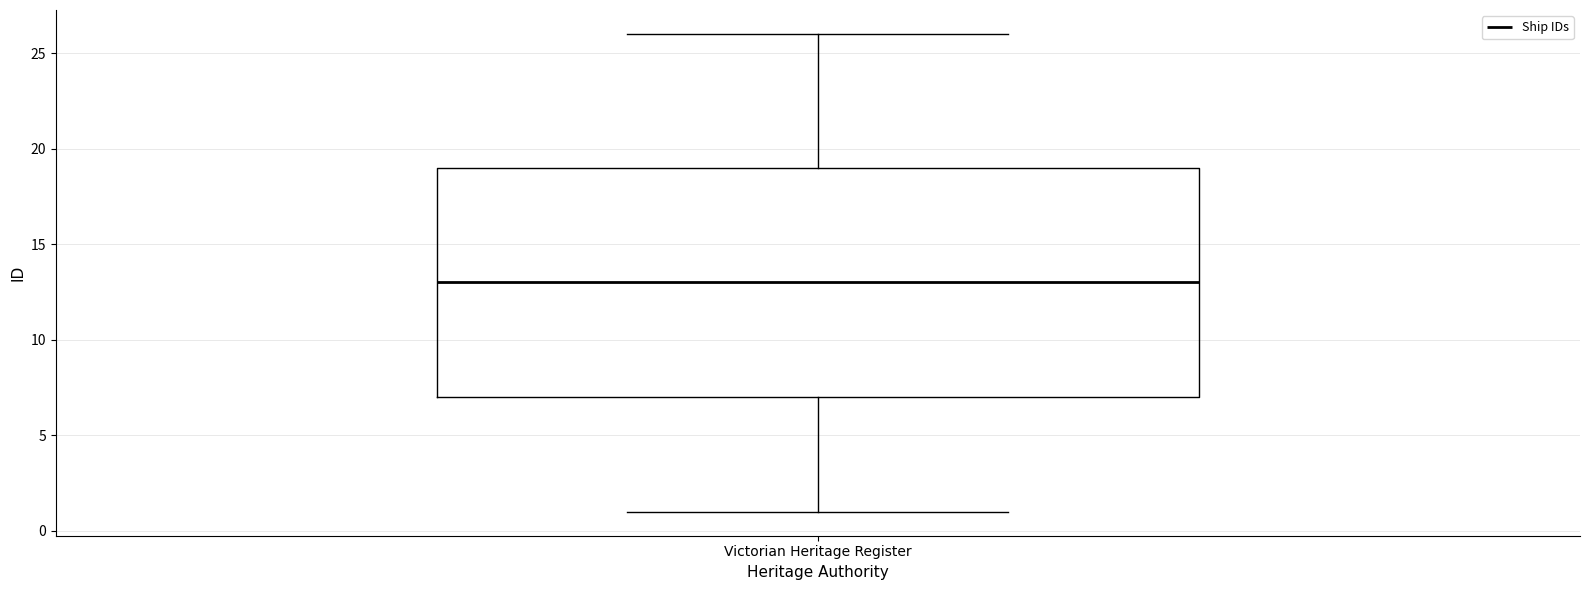

Read this box plot against the y-axis: the position of the median line, the range covered by the box, and the ends of both whiskers. The values are not printed on the chart, so give them approximately, as read against the axis.

median 13, box 7 to 19, whiskers 1 to 26